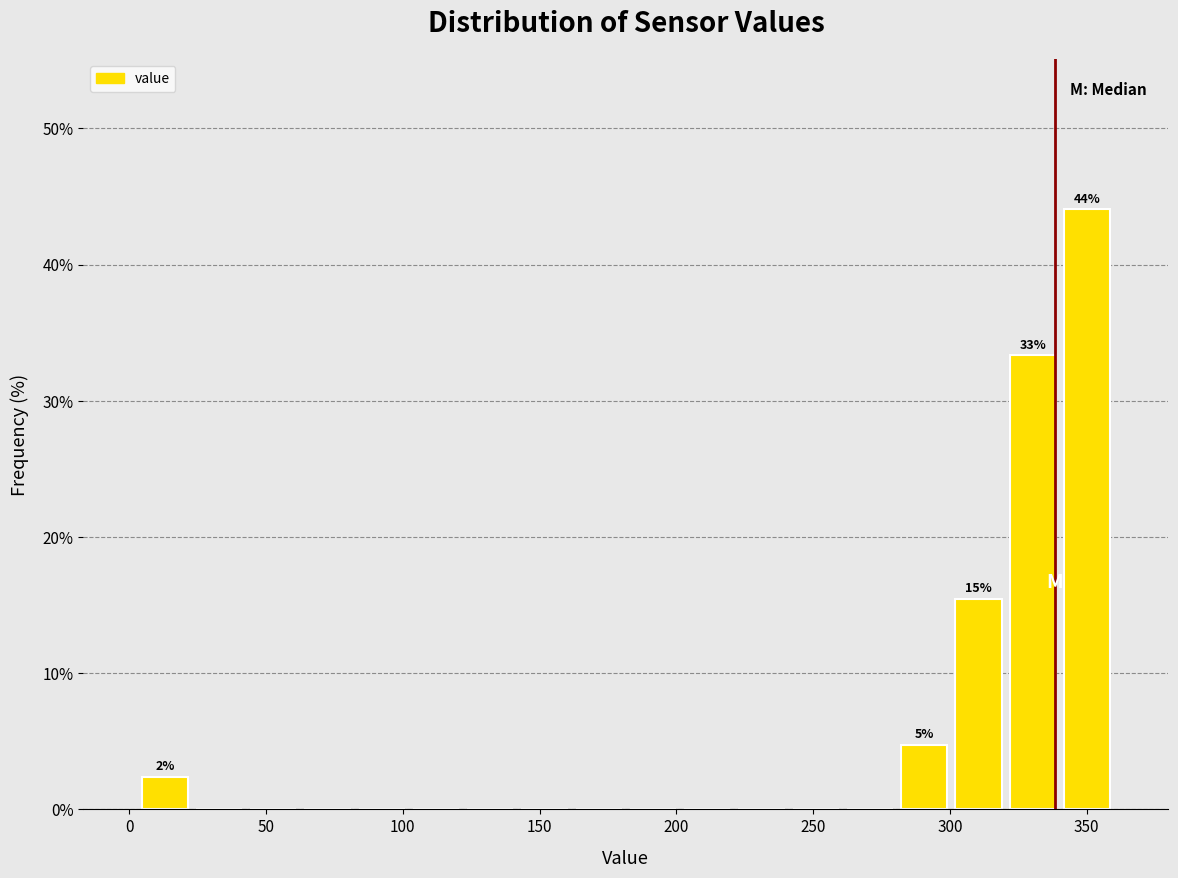

Read against the x-axis, roughly where is the centre of the tallest bar?

350